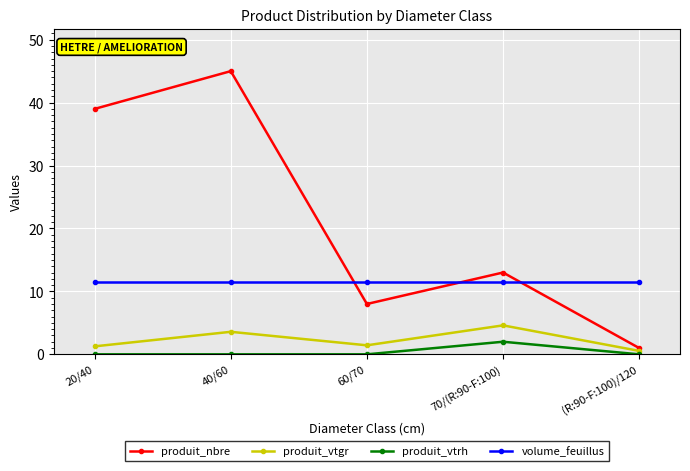

Which category has the lowest value in the produit_nbre series?

(R:90-F:100)/120